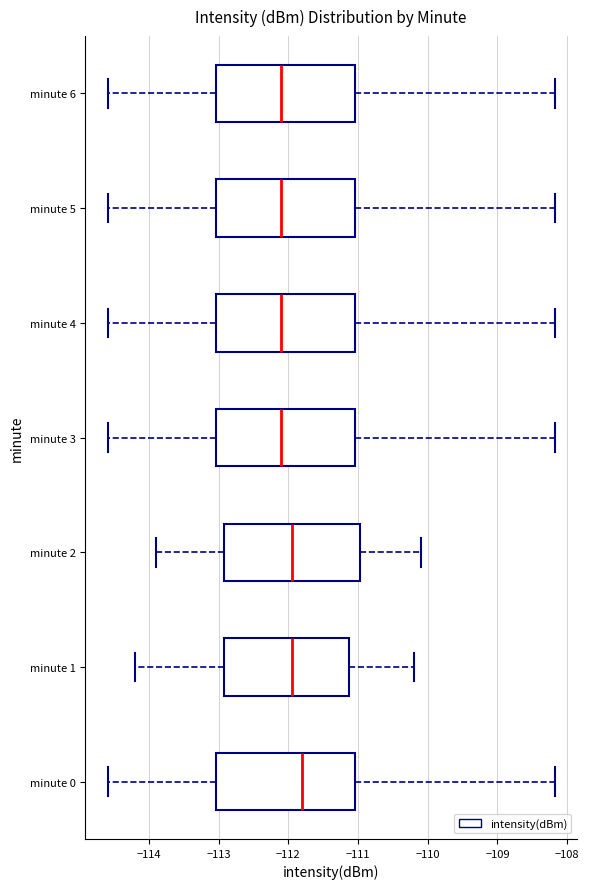

Which box has the furthest to the right median line?

minute 0